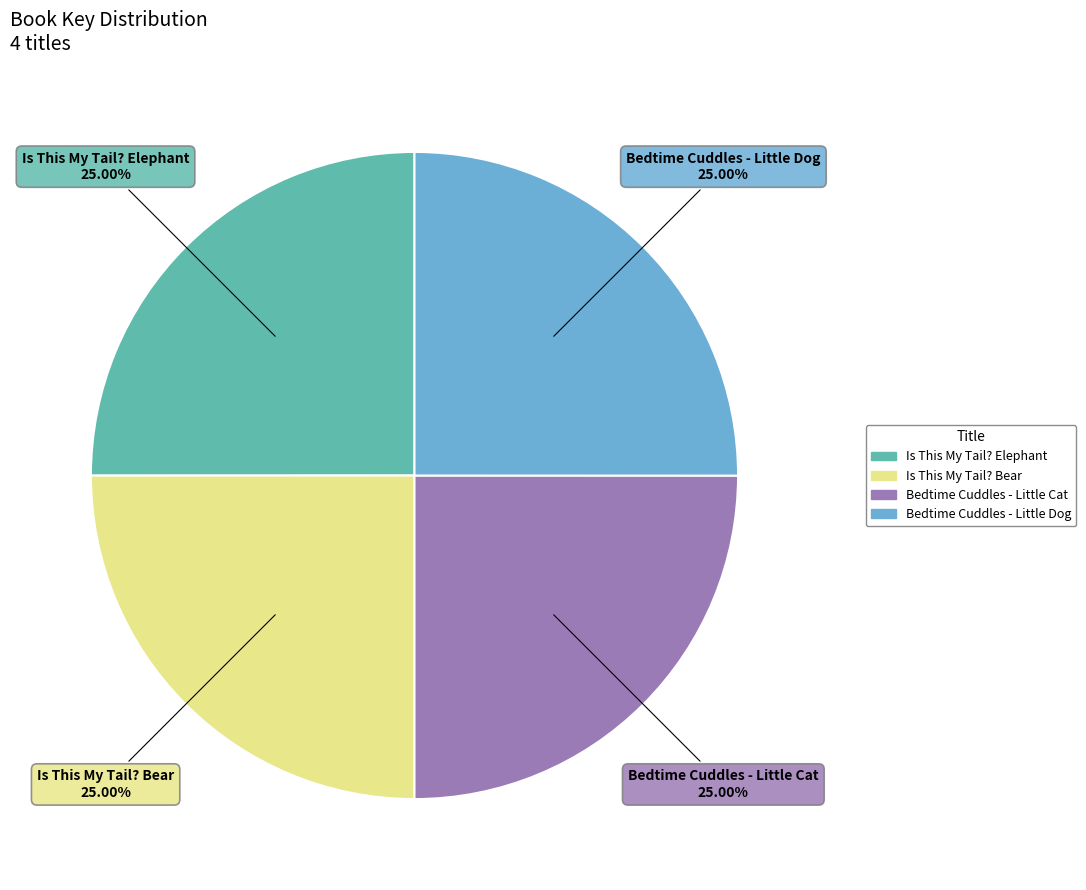

To the nearest percent, what portion does Bedtime Cuddles - Little Dog represent?

25%